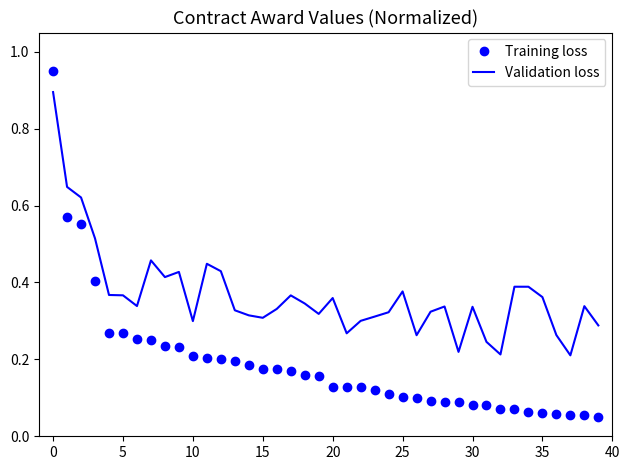

How many Validation loss values are between 0 and 1?

40